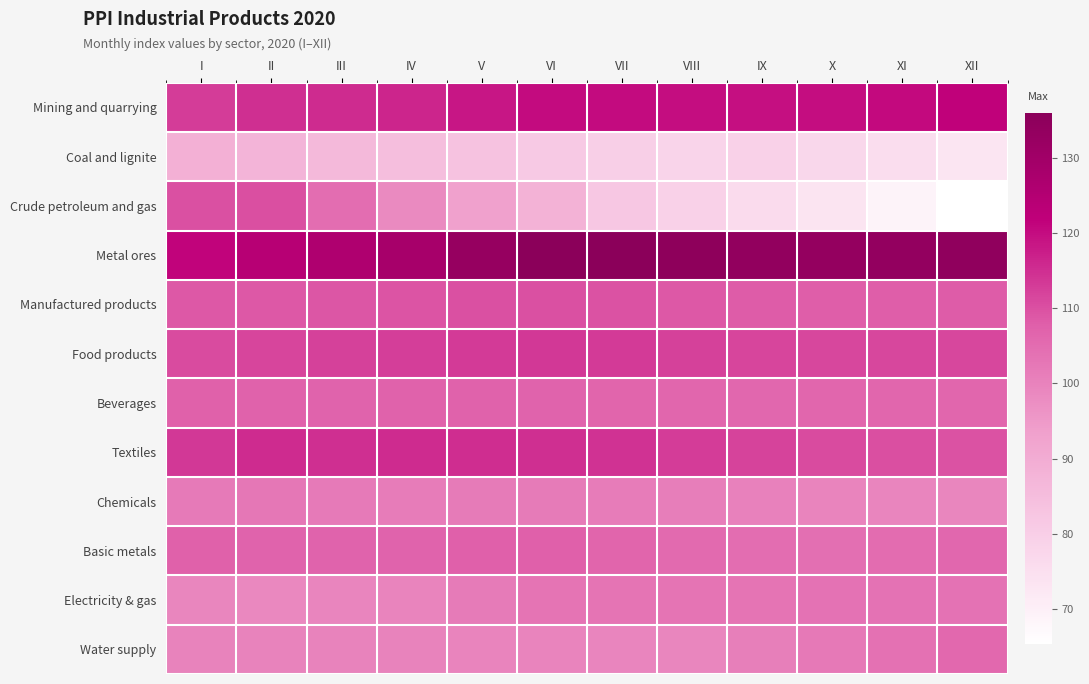

Which category has the lowest value across all series?

XII